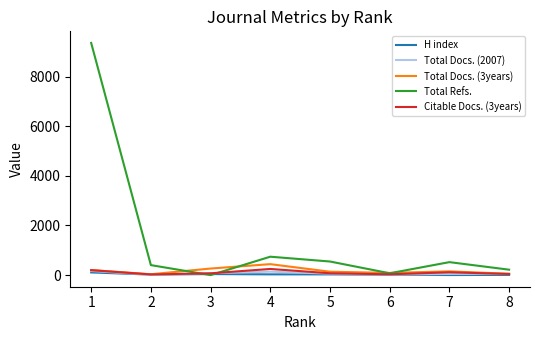

At which category is the sum across all series the highest?

1